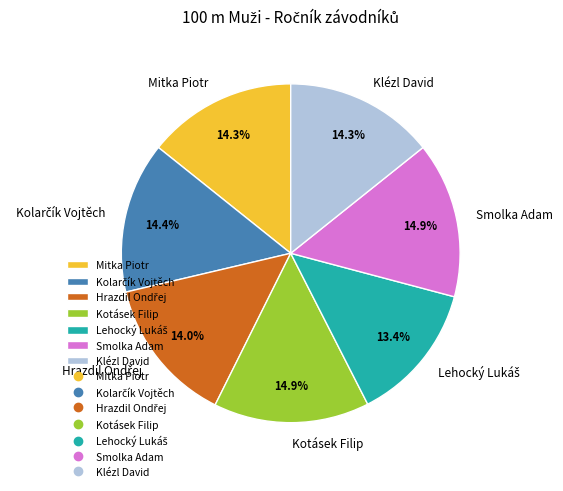

To the nearest percent, what portion does Mitka Piotr represent?

14%